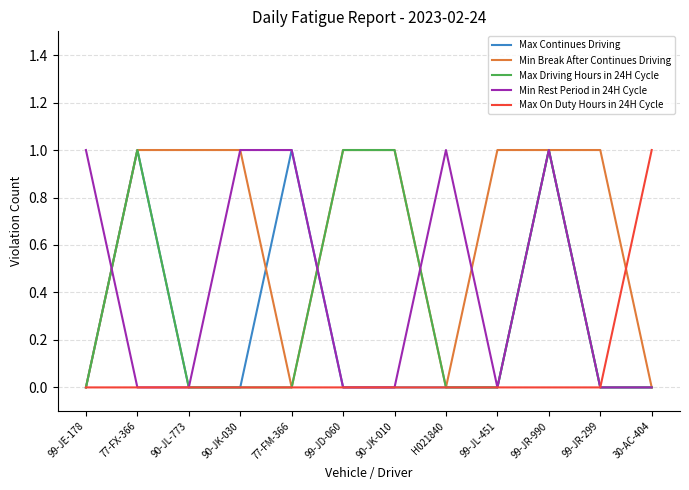

What is the spread (max minus min) of values at 30-AC-404?

1